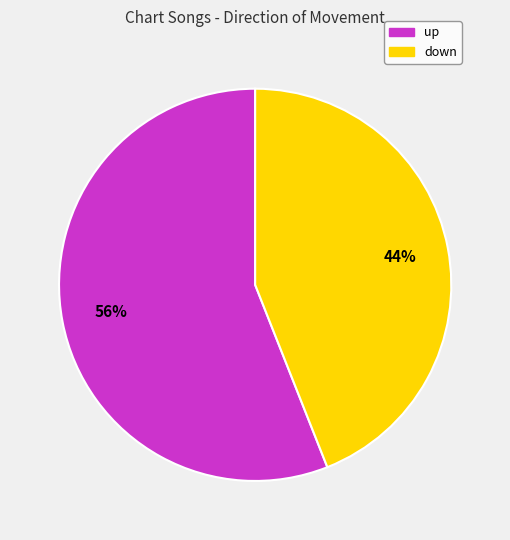

True or false: up accounts for 69% of the total.

False